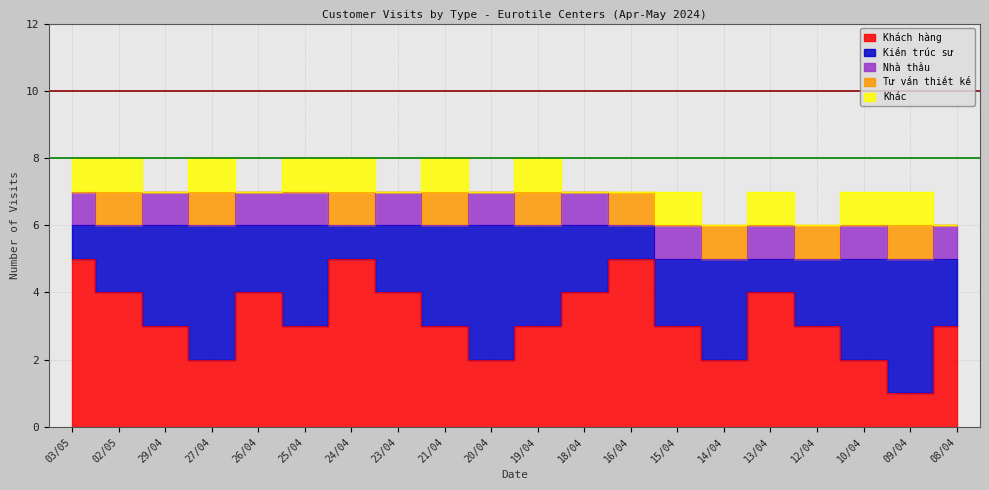

What is the spread (max minus min) of values at 24/04?

5